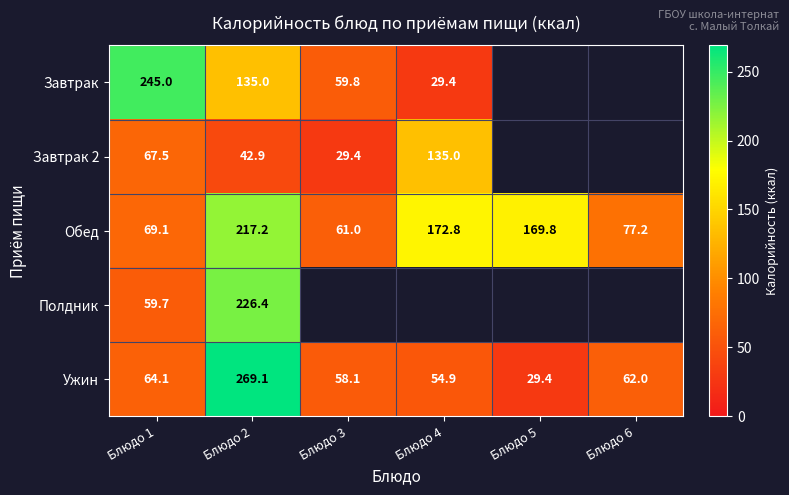

Which label corresponds to the largest value in the chart?

Блюдо 2